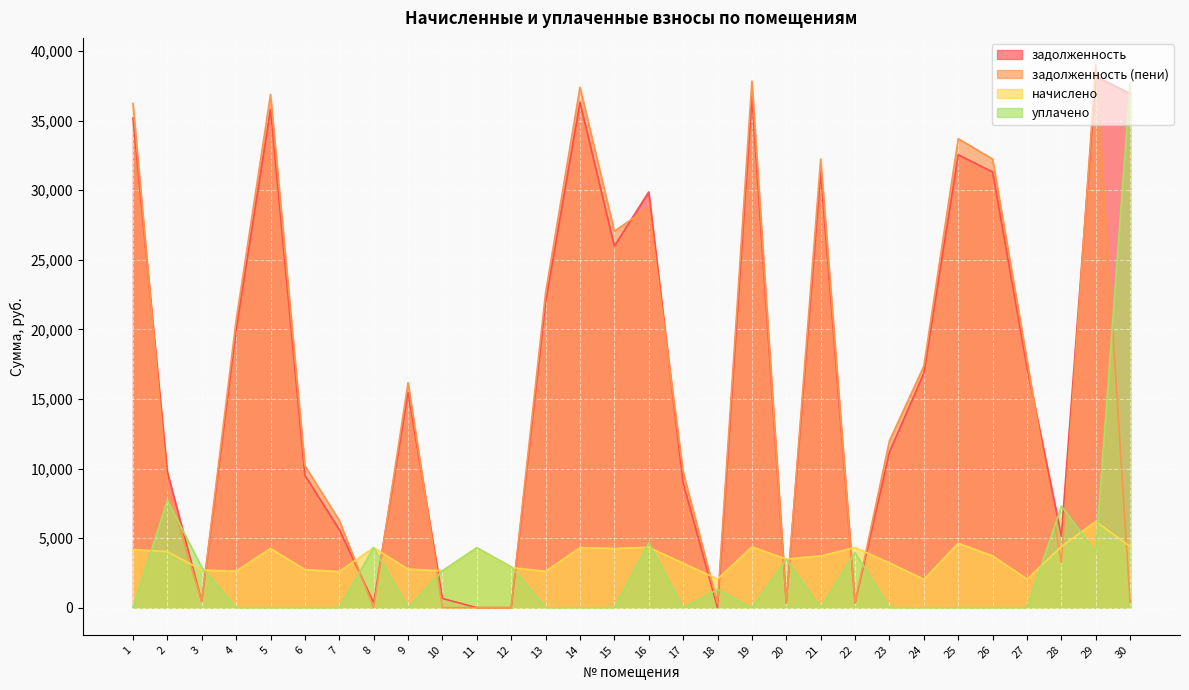

After their last crossing, which series has the higher values: задолженность (пени) or начислено?

начислено